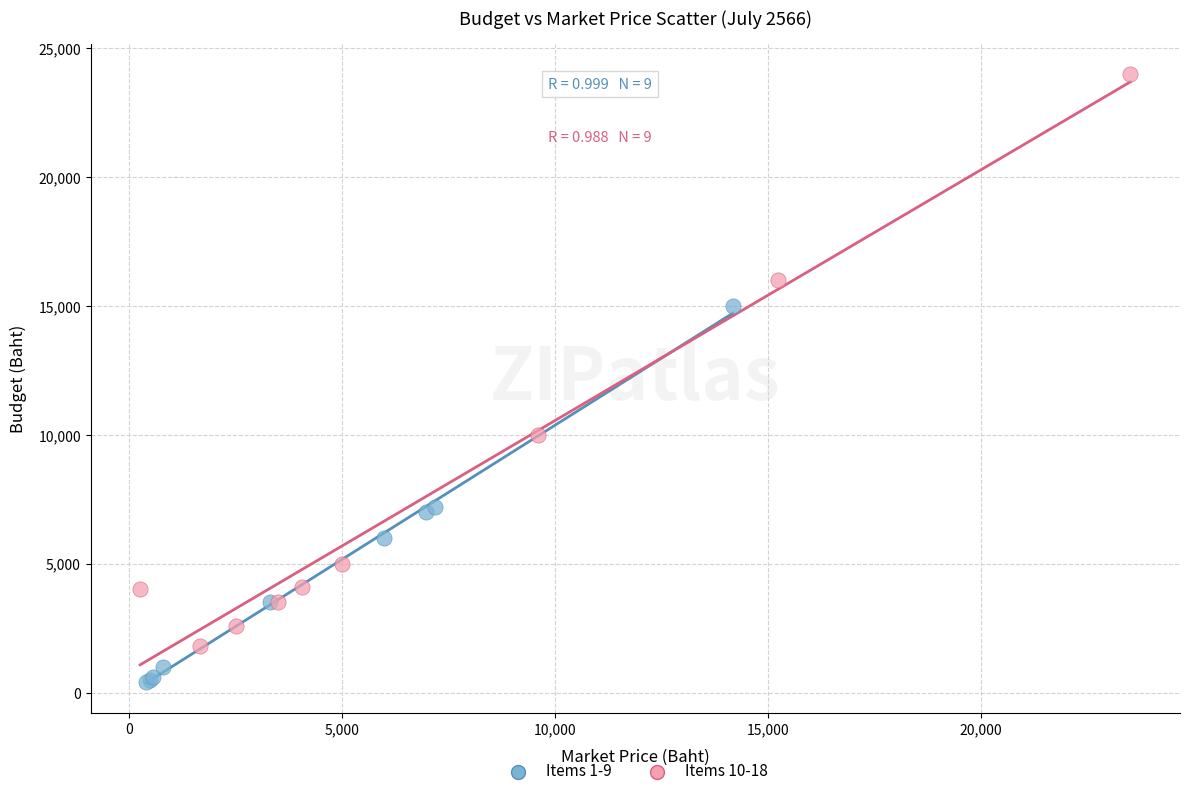

Which series contains the highest Y value?

Items 10-18